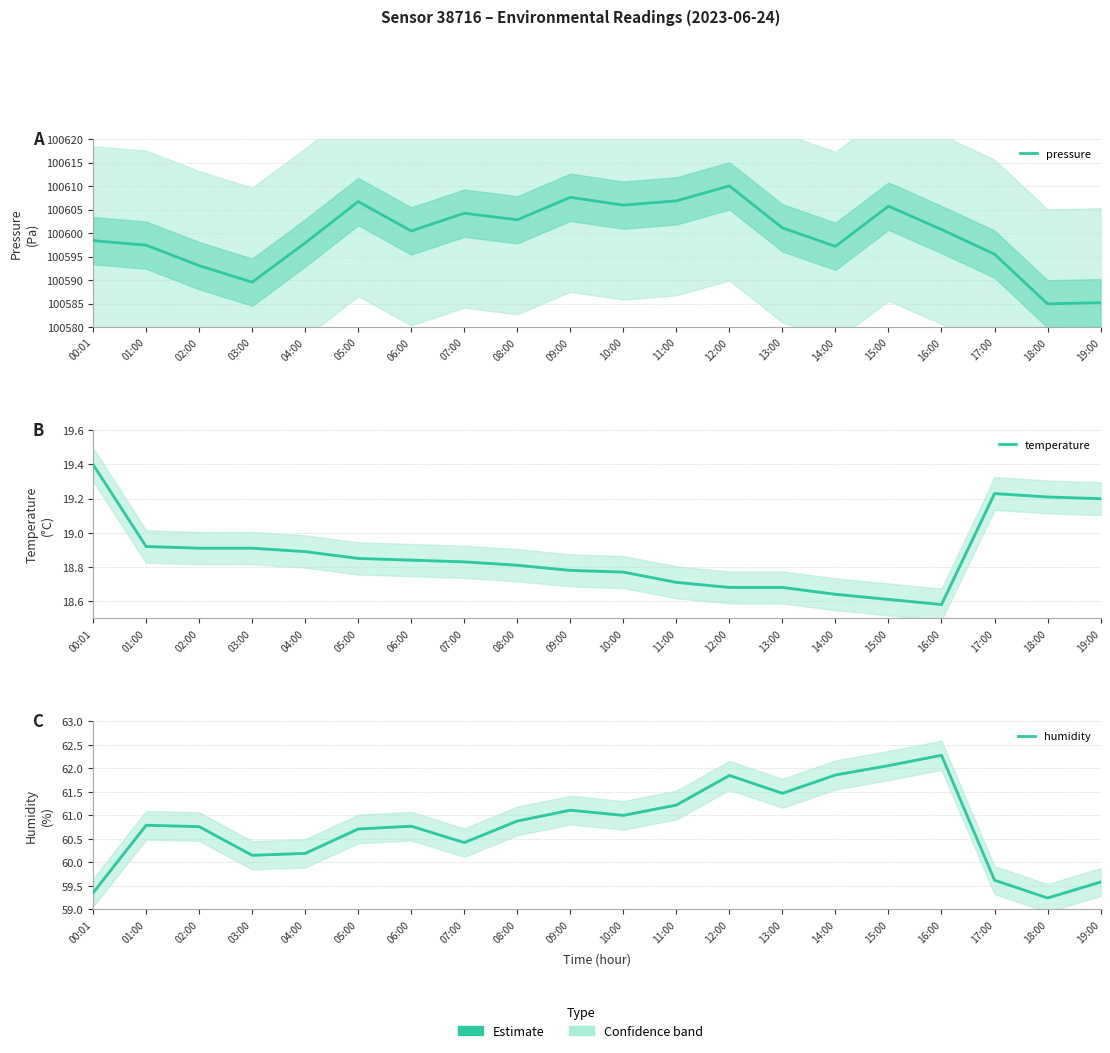

What is the label of the 19th point from the right?

01:00